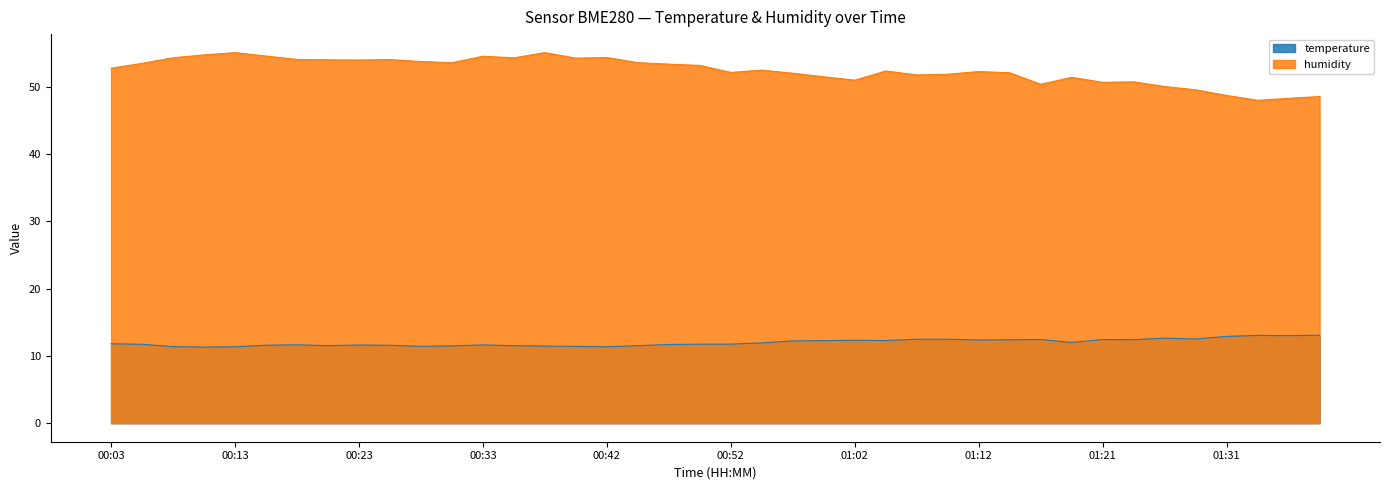

Is it true that humidity equals 55.0 at 00:13?

True